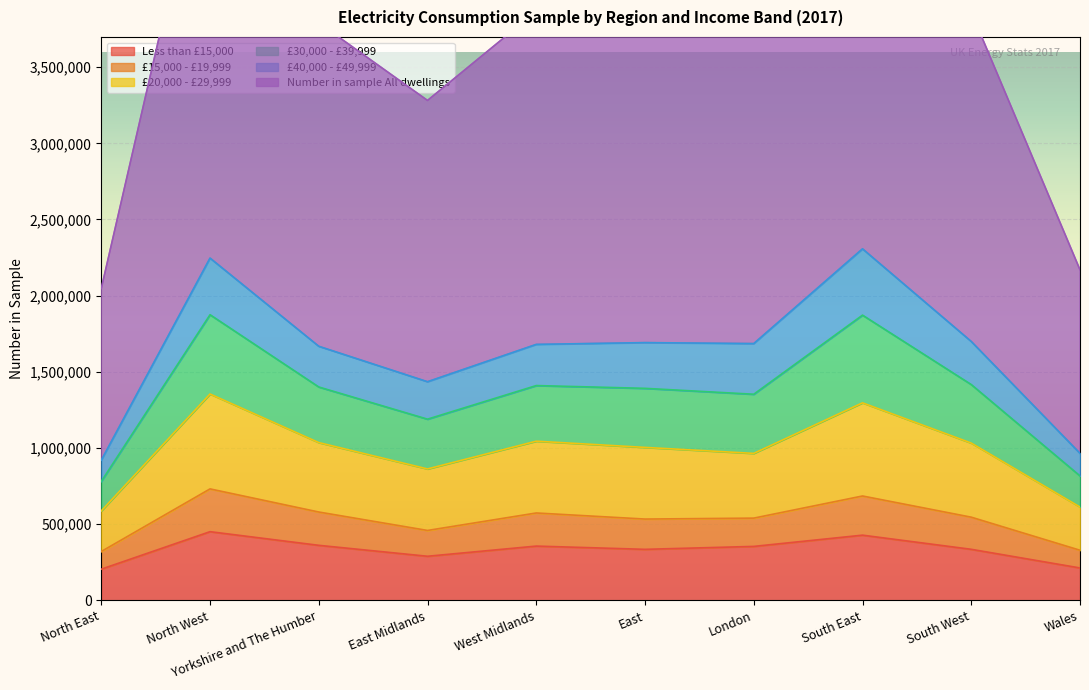

What is the maximum value for Less than £15,000?

450770